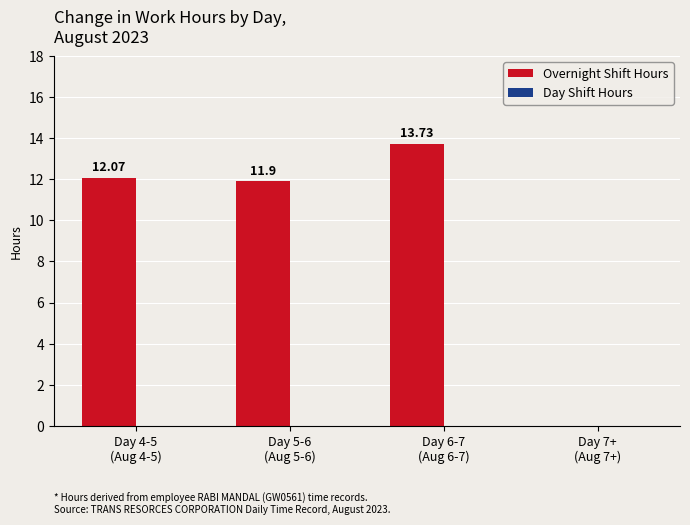

What is the sum of all values?

37.7